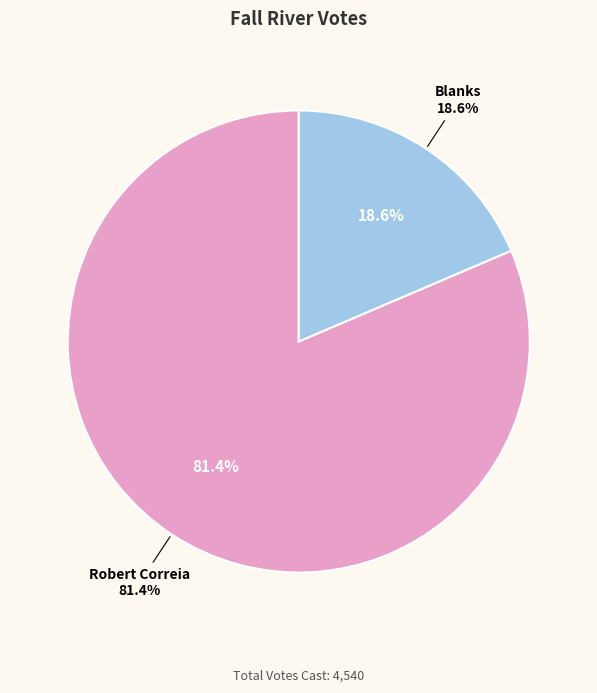

Is the sum of Robert Correia and Blanks greater than half?

Yes